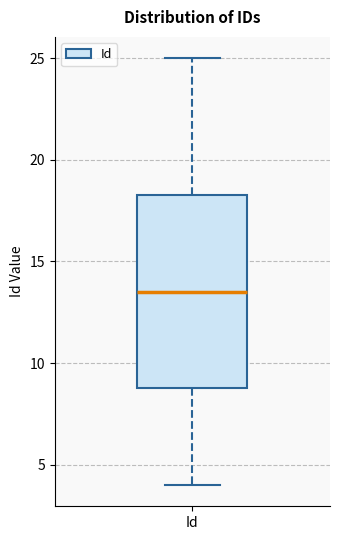

Transcribe this box plot: give where the median line is, the range the box spans, and where the two whiskers end, as read against the y-axis. The values are not printed on the chart, so give them approximately, as read against the axis.

median 13.5, box 9.0 to 18.5, whiskers 4.0 to 25.0